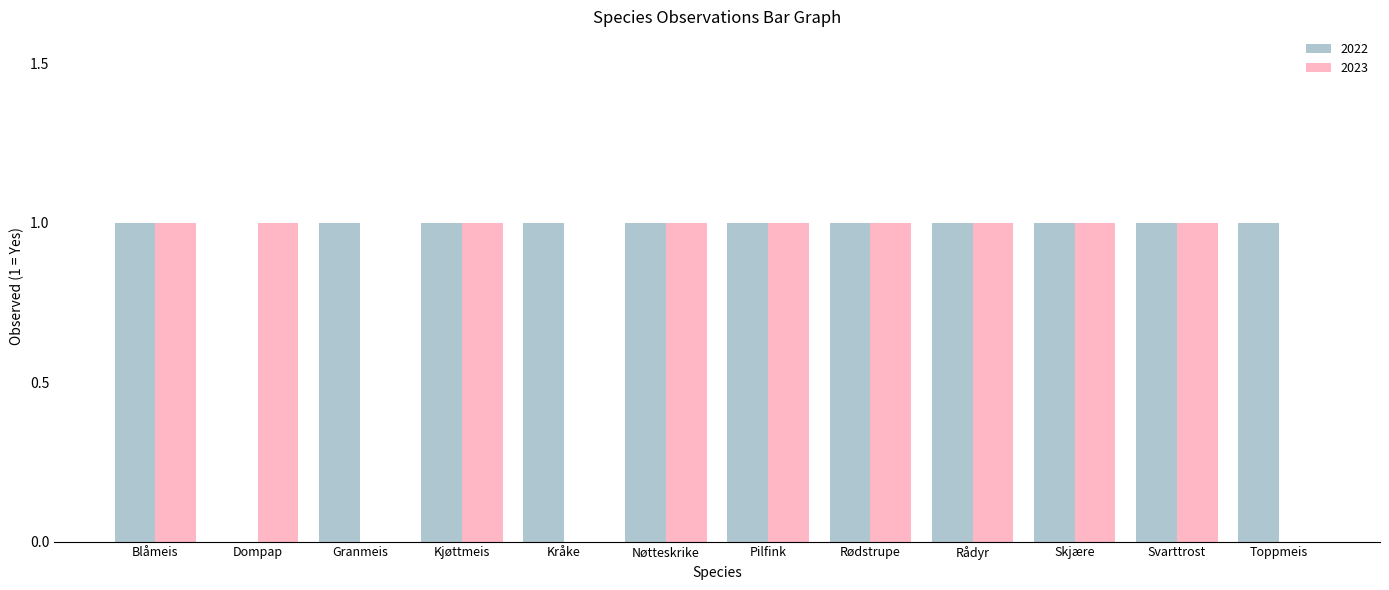

Does the chart contain stacked bars?

No